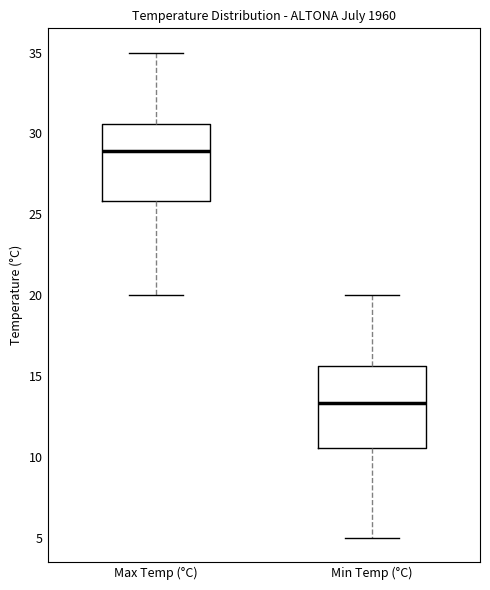

Which box has the highest median line?

Max Temp (°C)